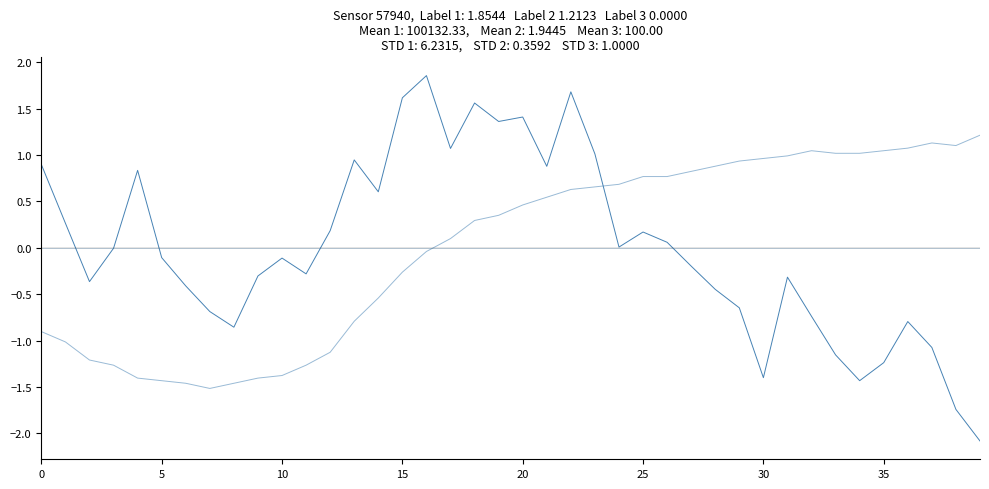

Does the chart display data point markers on the line(s)?

No